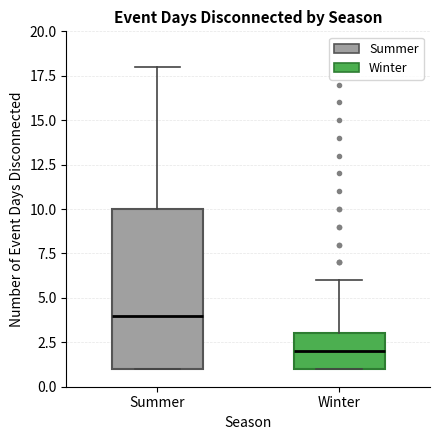

Where is the upper edge of the box for Winter on the y-axis? The values are not printed on the chart, so give them approximately, as read against the axis.

3